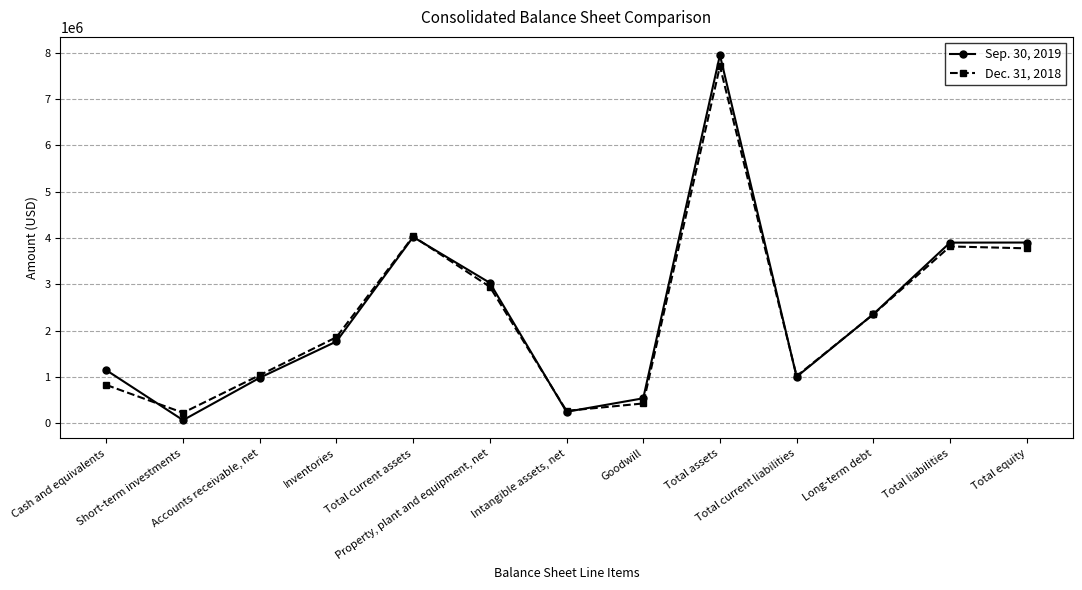

What is the difference between the Dec. 31, 2018 values at Total assets and Intangible assets, net?

7433235